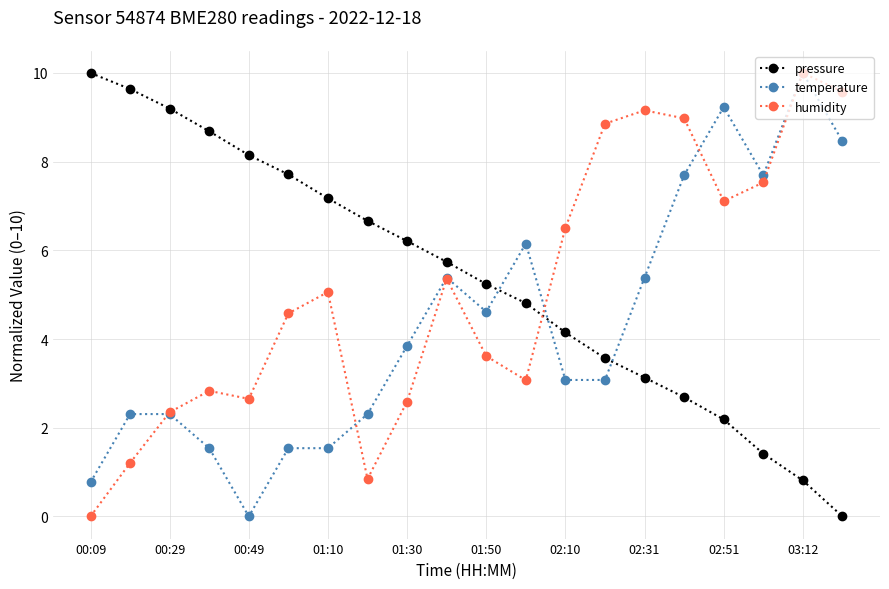

What is the difference between the second highest and second lowest values in the temperature series?

8.5